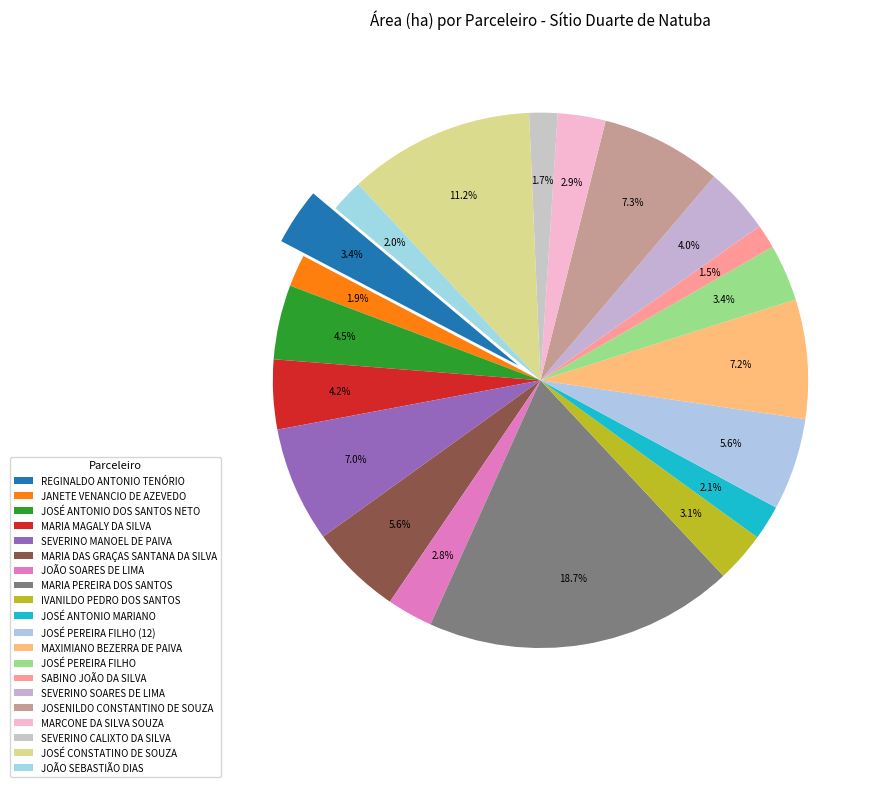

Which slice is the smallest?

SABINO JOÃO DA SILVA